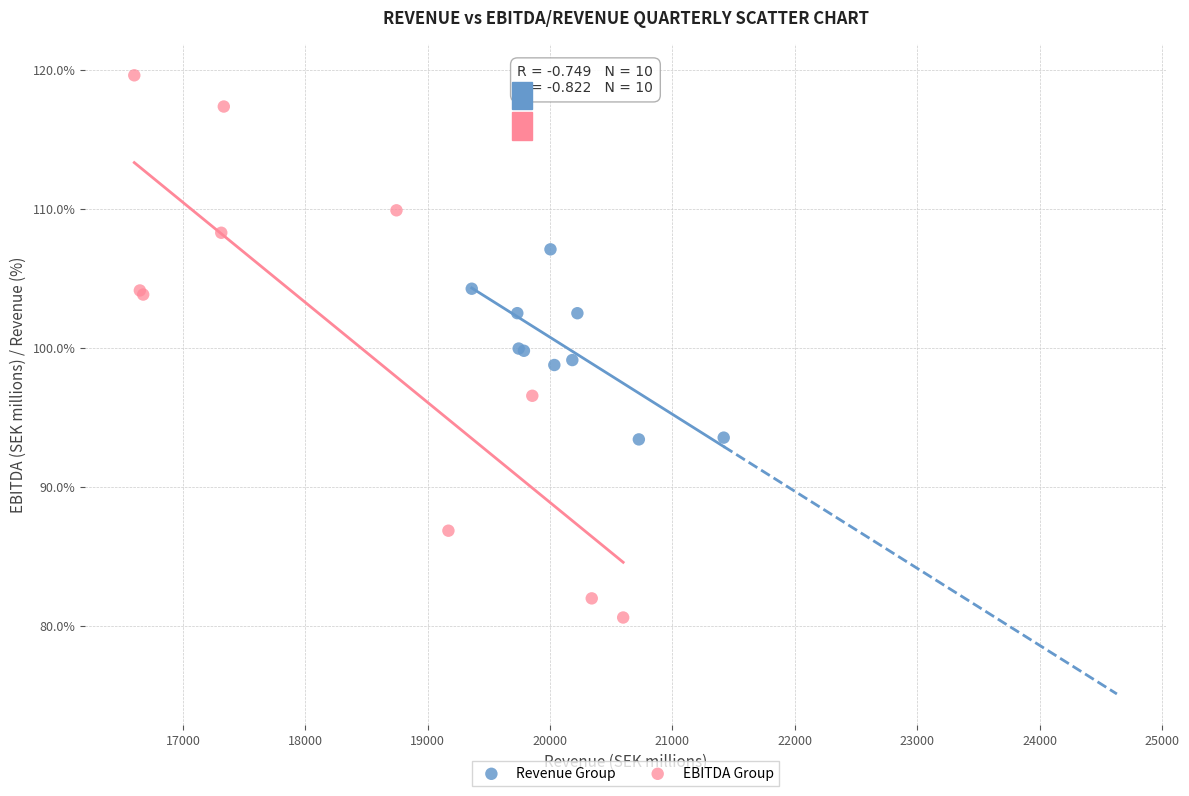

What are all the series names shown in the legend?

Revenue Group, EBITDA Group